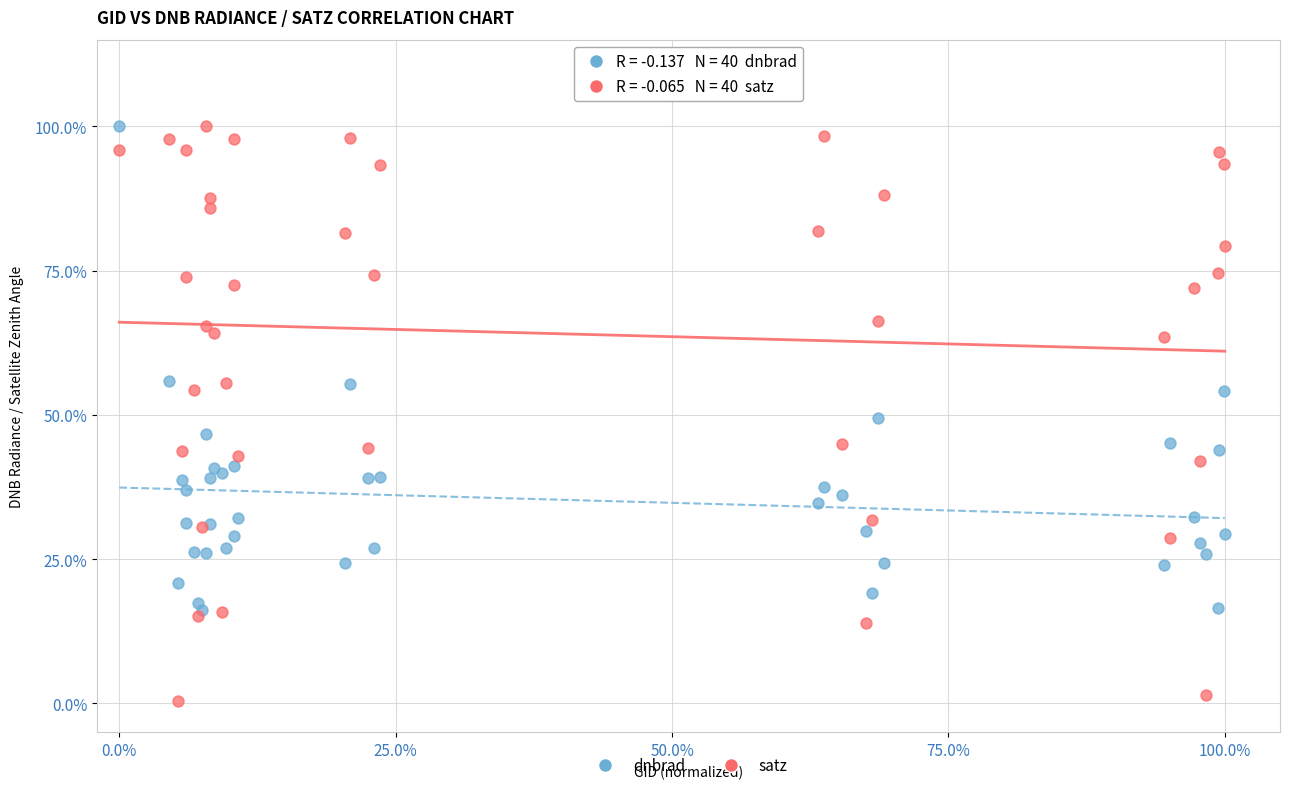

Which series contains the lowest Y value?

satz